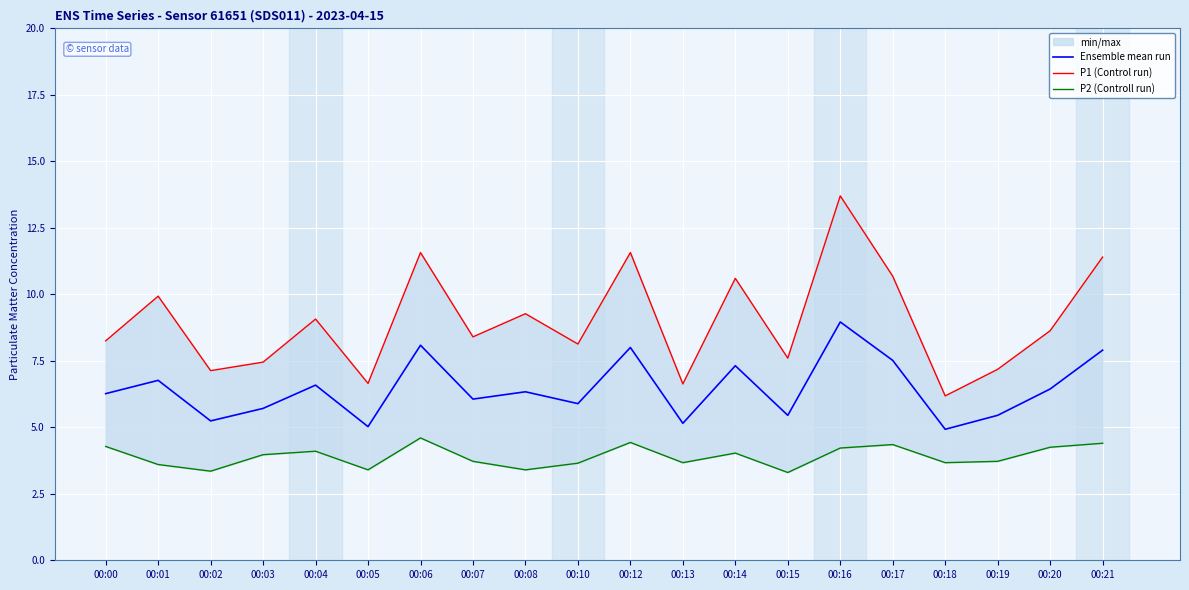

True or false: P2 (Controll run) has a value of 3.4 at 00:08.

True